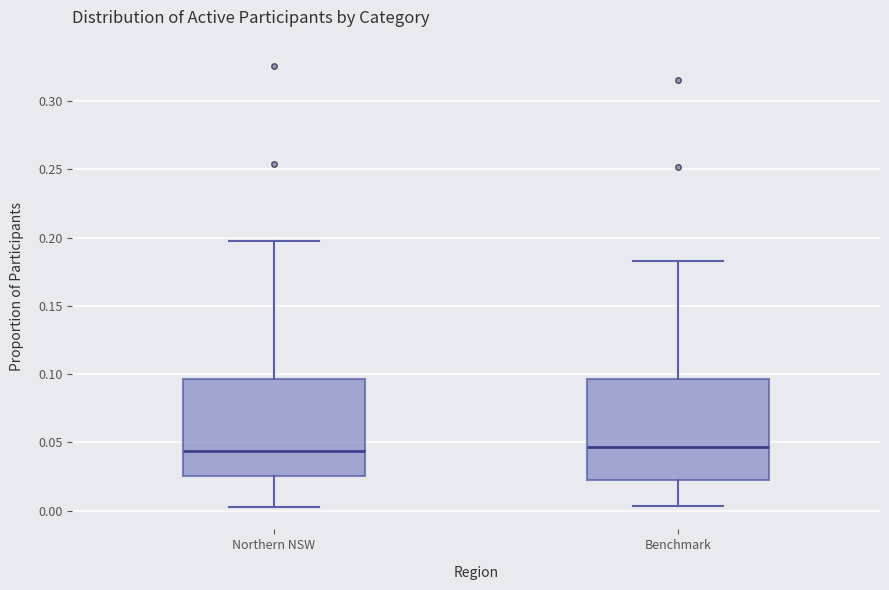

Where does the upper whisker of the box for Northern NSW end on the y-axis? The values are not printed on the chart, so give them approximately, as read against the axis.

0.195